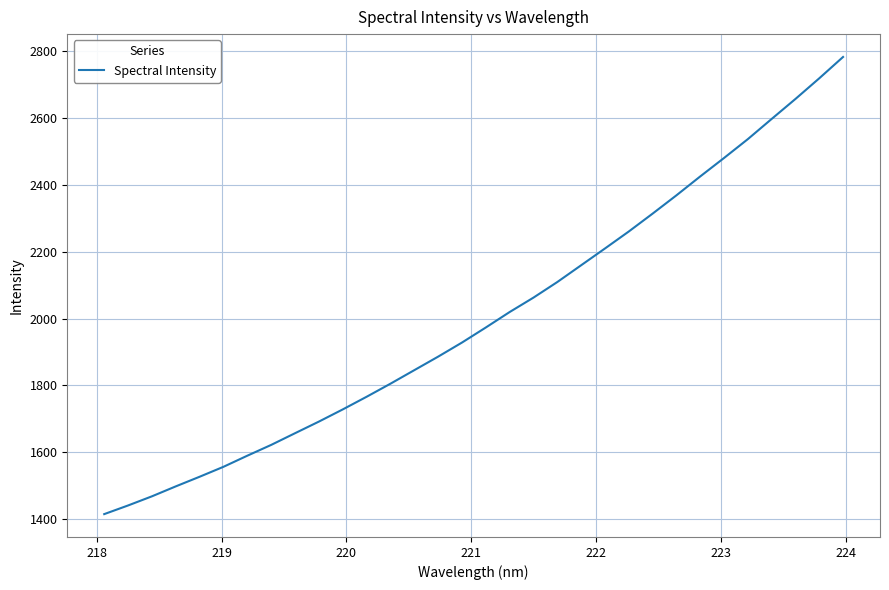

What is the greatest value displayed?

2782.5